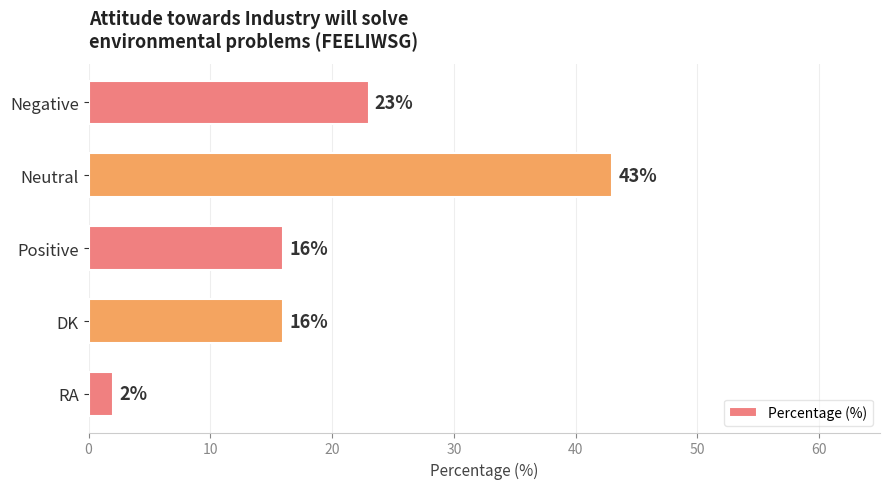

Which category has the highest value across all series?

Neutral